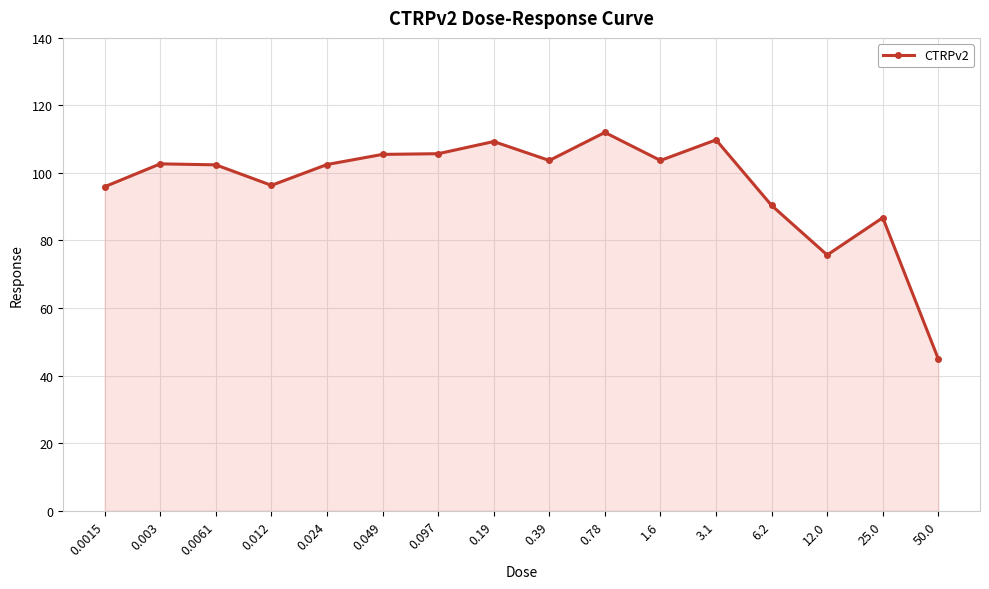

The chart shows a value of 128.7 at 0.0015. True or false?

False